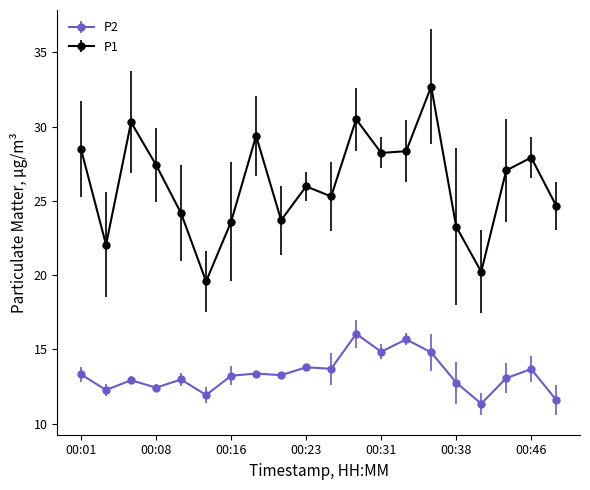

True or false: P1 and P2 intersect in this chart.

False